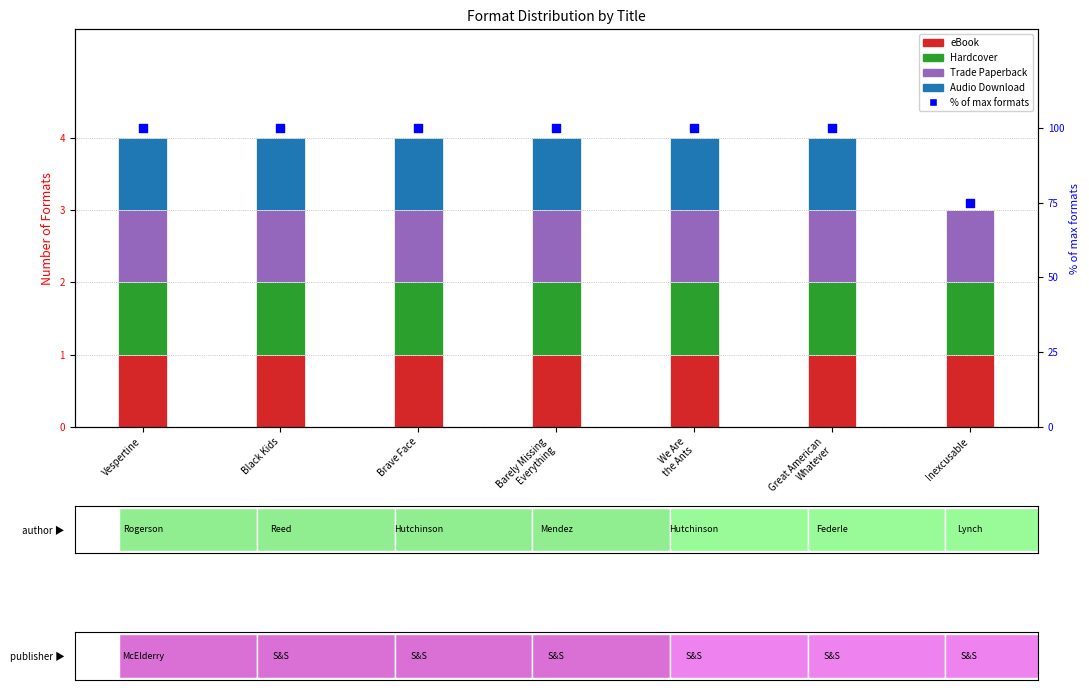

Which series has the largest total across all categories?

% of max formats